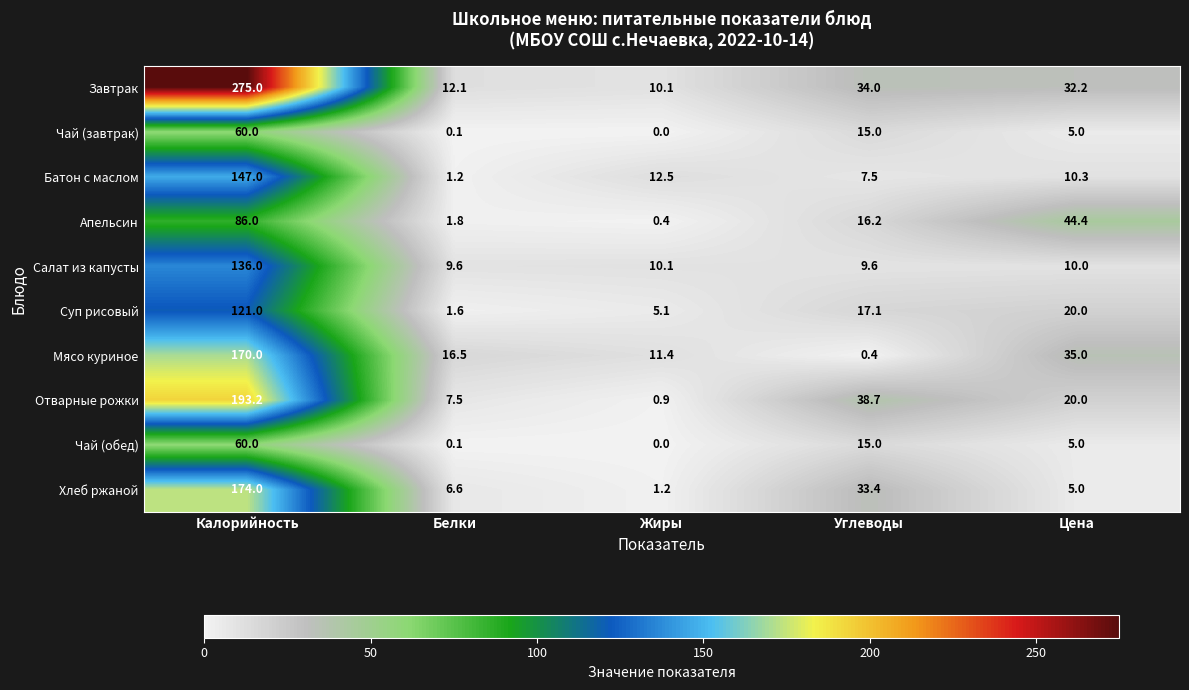

At which label is Чай (завтрак) closest to 30?

Углеводы